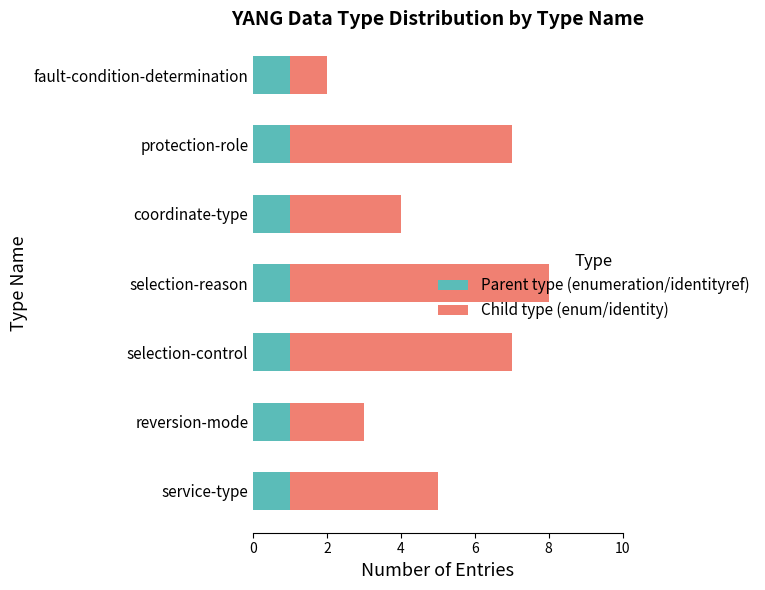

True or false: Parent type (enumeration/identityref) has a value of 0 at fault-condition-determination.

False